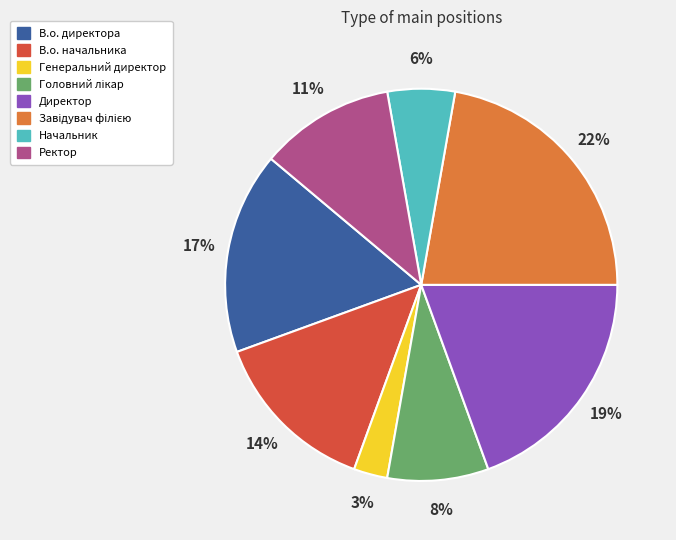

What is the smallest slice in the pie chart?

Генеральний директор